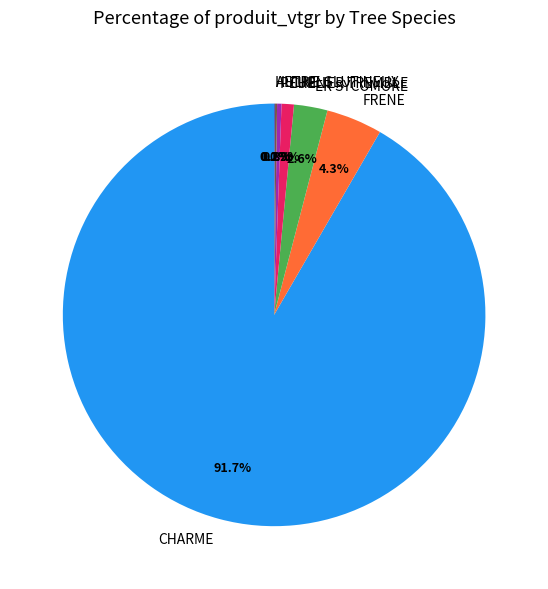

What portion of the pie excludes ER SYCOMORE?

97.4%